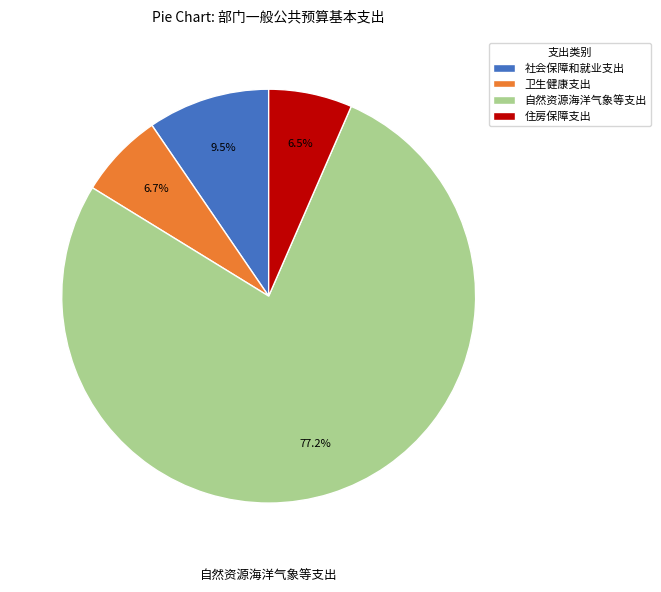

Between 卫生健康支出 and 社会保障和就业支出, which is larger?

社会保障和就业支出